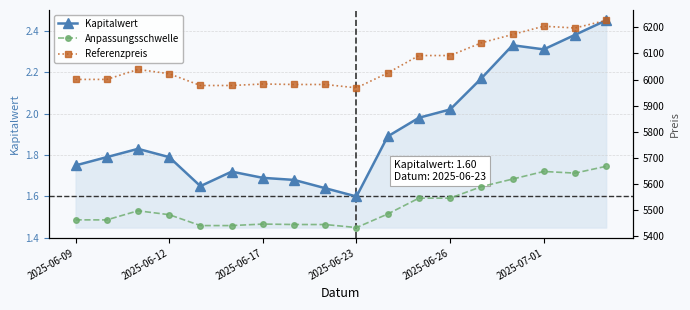

How many interior local peaks does the Kapitalwert series have?

3